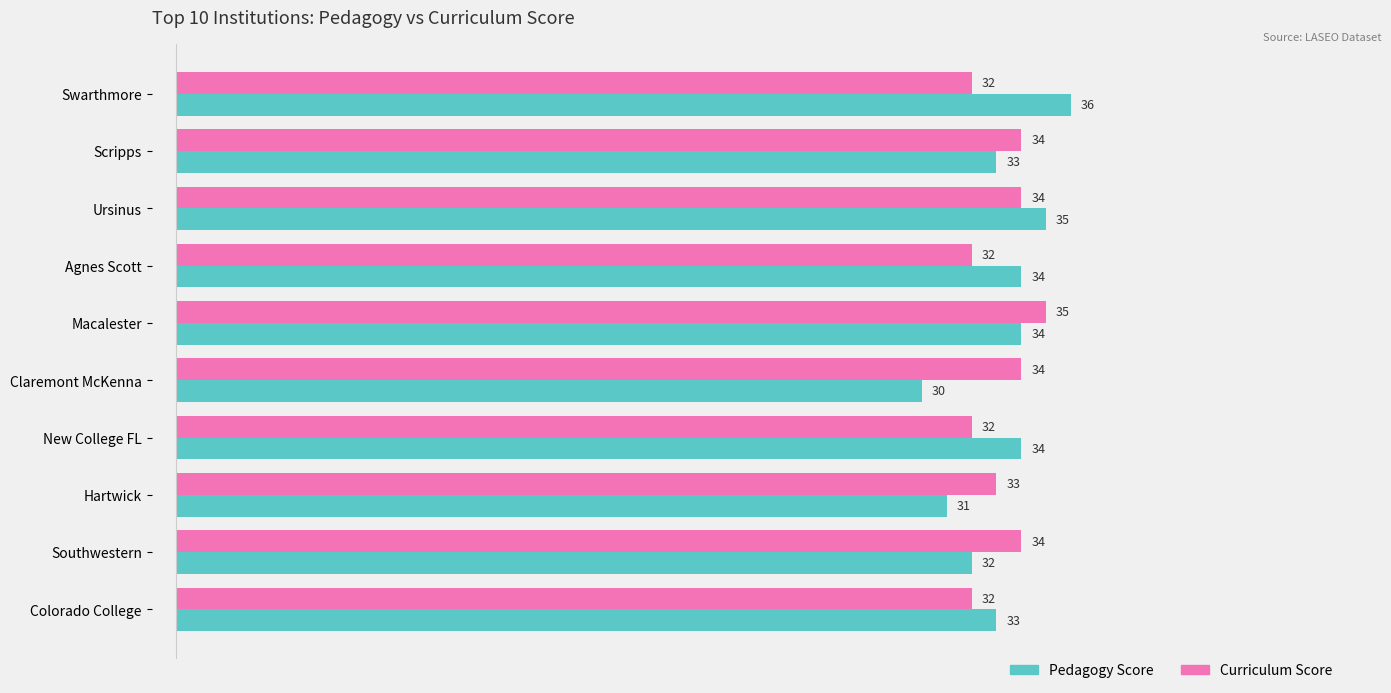

Which label corresponds to the smallest value in the chart?

Claremont McKenna